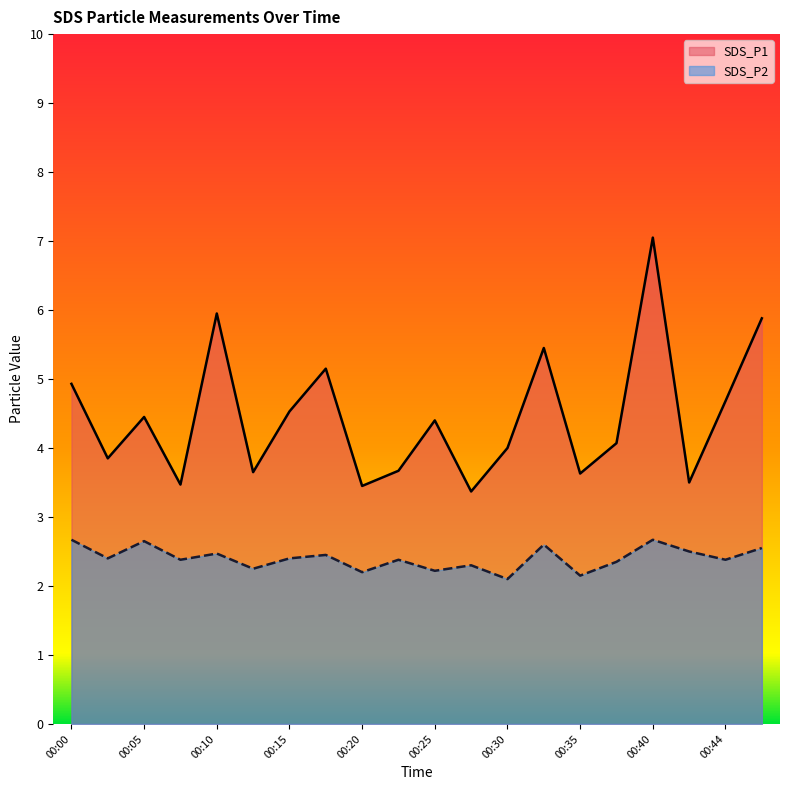

Reading left to right, extract all data points from this chart.

SDS_P1: 00:00=4.9	00:03=3.9	00:05=4.5	00:08=3.5	00:10=6.0	00:13=3.6	00:15=4.5	00:18=5.2	00:20=3.5	00:23=3.7	00:25=4.4	00:27=3.4	00:30=4.0	00:32=5.5	00:35=3.6	00:37=4.1	00:40=7.0	00:42=3.5	00:44=4.7	00:47=5.9
SDS_P2: 00:00=2.7	00:03=2.4	00:05=2.6	00:08=2.4	00:10=2.5	00:13=2.2	00:15=2.4	00:18=2.5	00:20=2.2	00:23=2.4	00:25=2.2	00:27=2.3	00:30=2.1	00:32=2.6	00:35=2.1	00:37=2.4	00:40=2.7	00:42=2.5	00:44=2.4	00:47=2.5